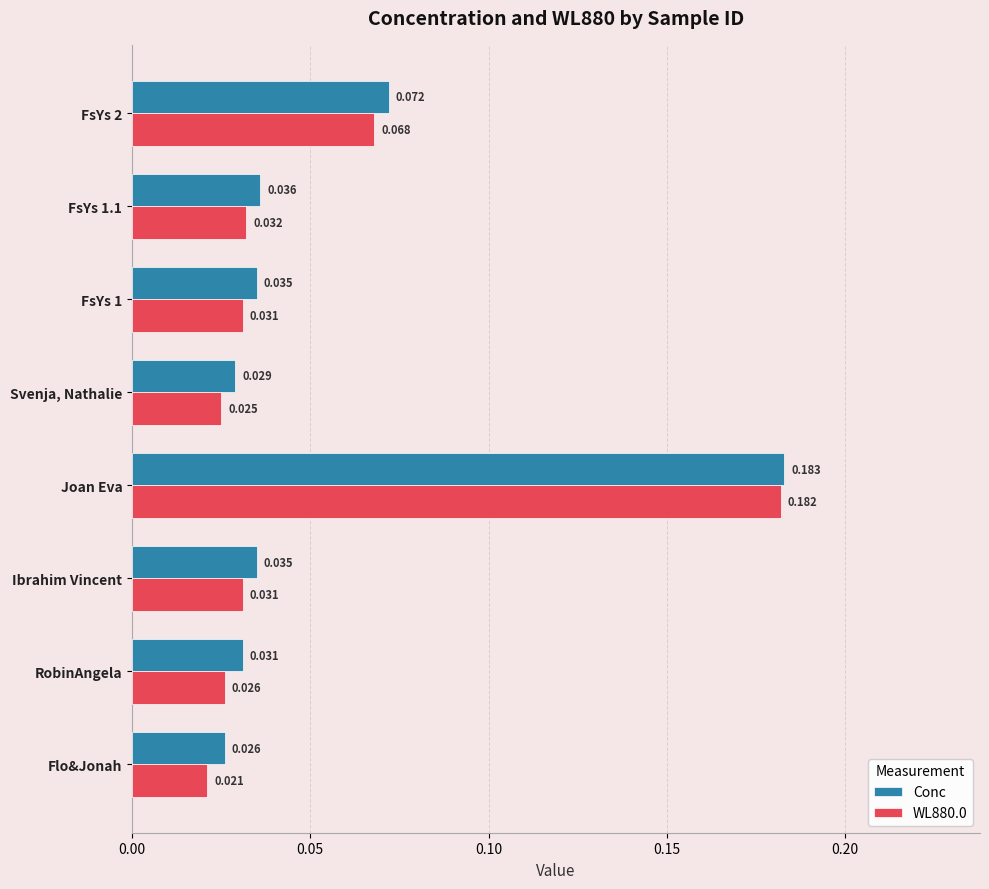

At which category is the sum across all series the highest?

Joan Eva